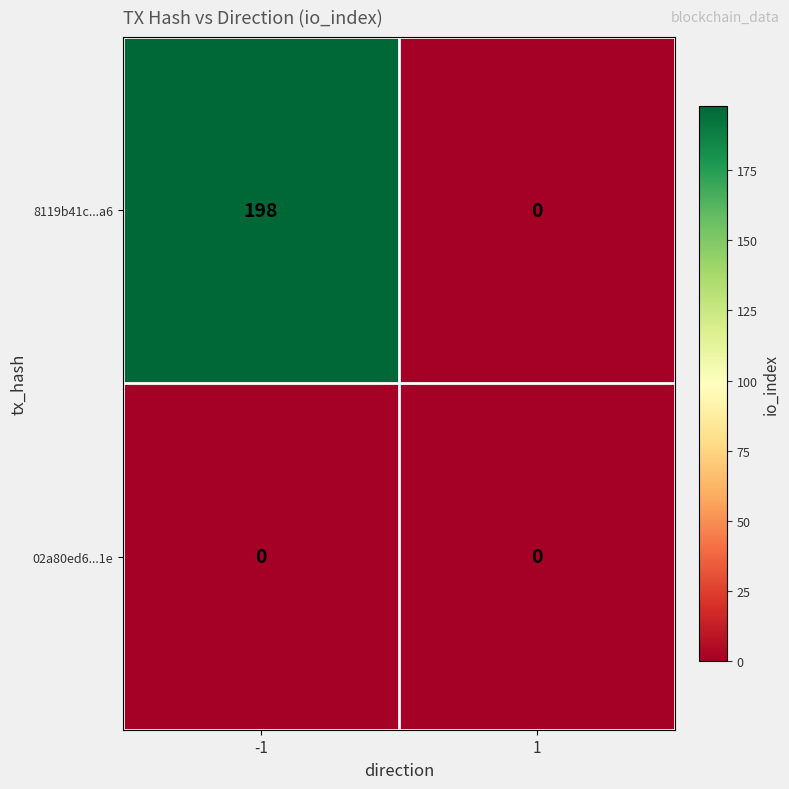

At which category is the sum across all series the highest?

-1